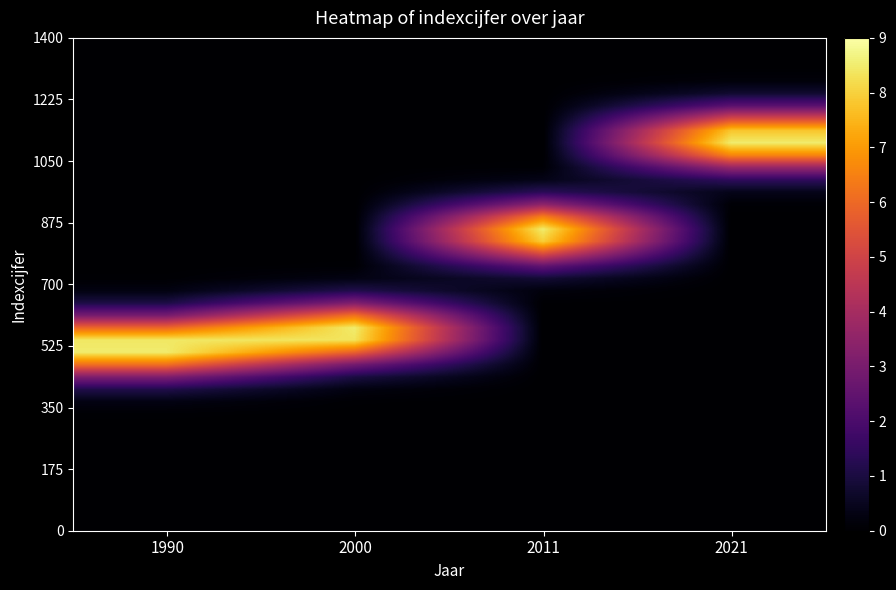

Which has a higher value, 2021 or 1990?

1990